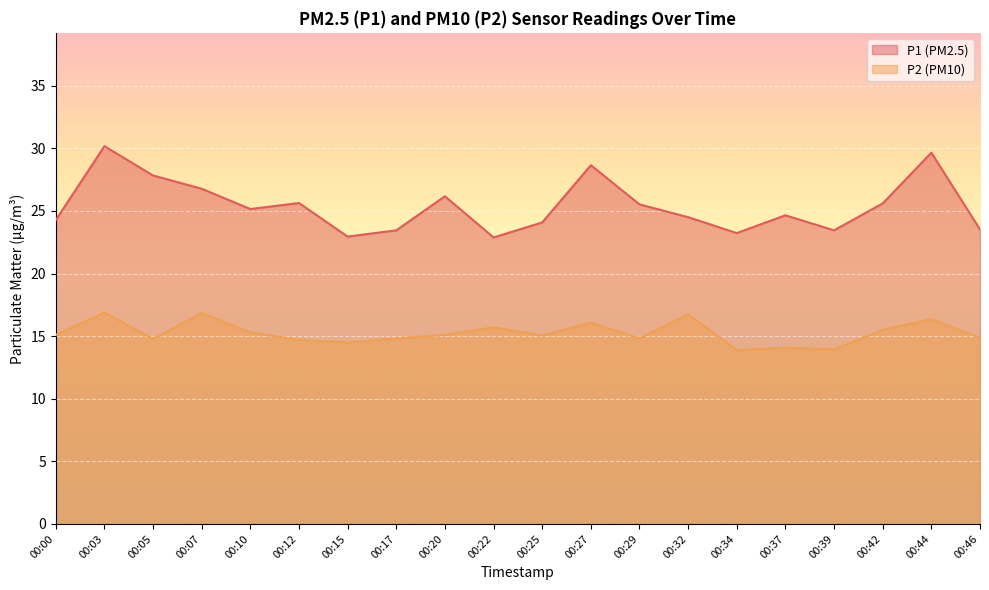

What is the value of the P1 point at the 15th from the left?

23.2